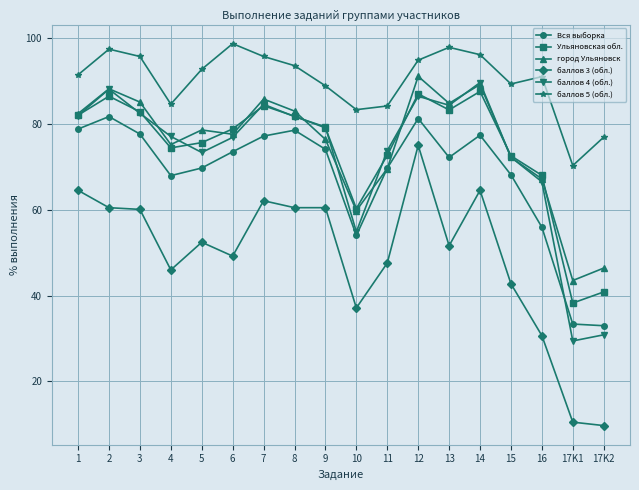

Does the chart have visible grid lines?

Yes